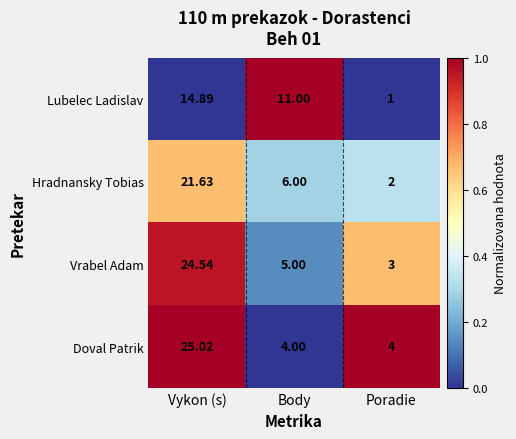

Which series changed the most between Body and Poradie?

Lubelec Ladislav